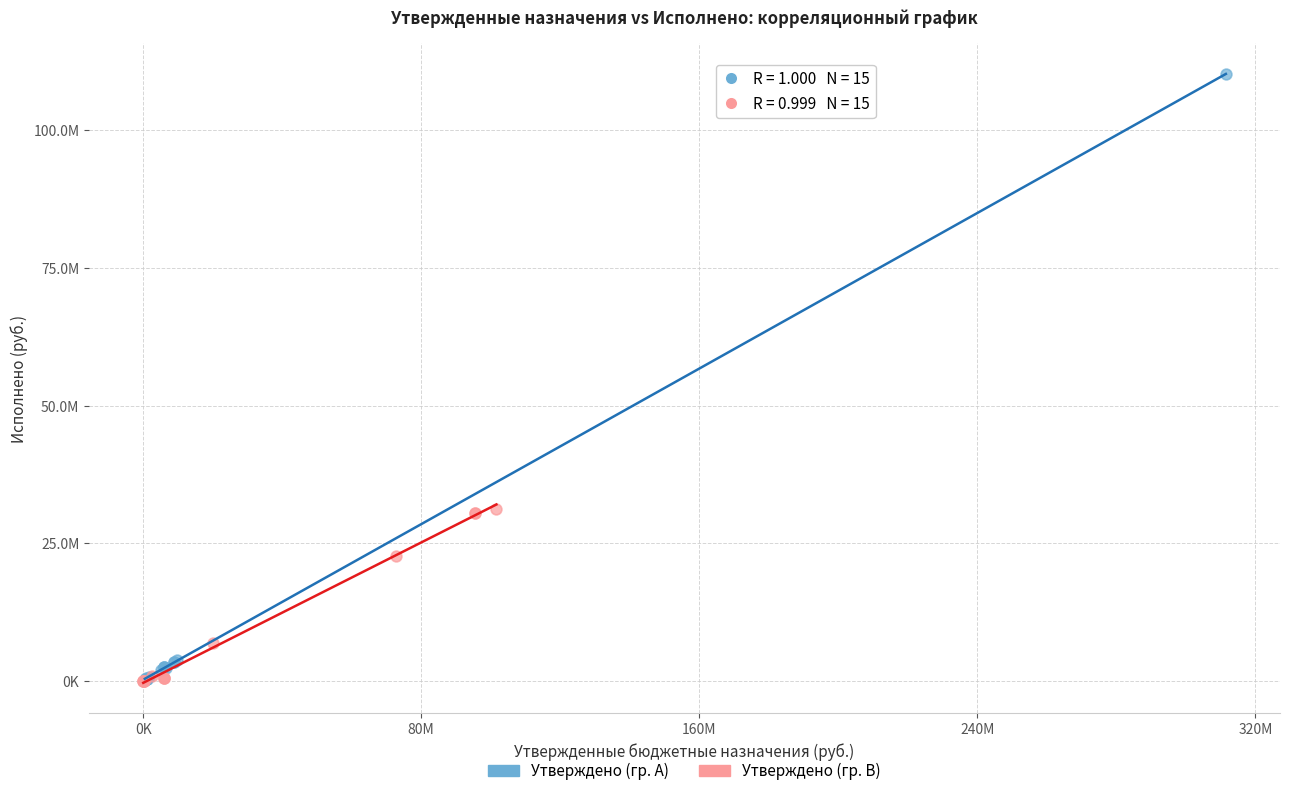

What are all the series names shown in the legend?

Утверждено (гр. A), Утверждено (гр. B)